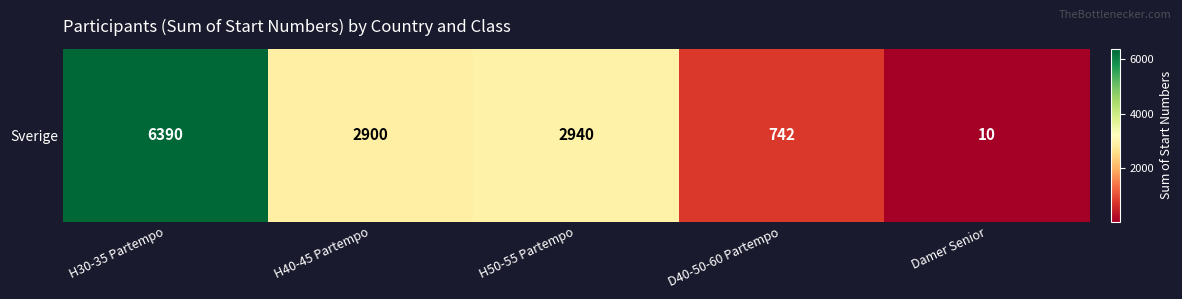

Reading left to right, what are all the values shown in this chart?

6390	2900	2940	742	10